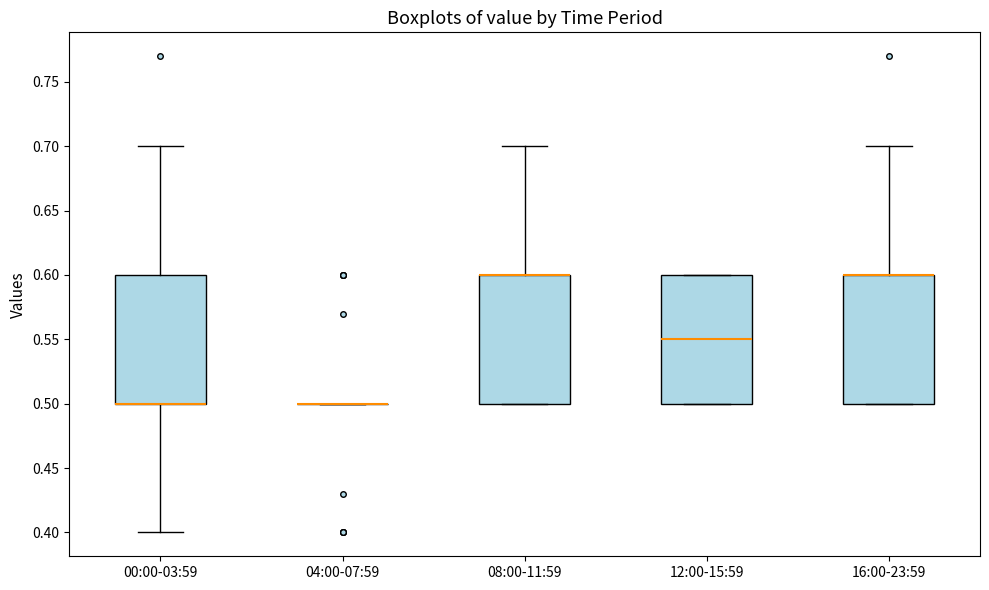

Reading left to right, transcribe this box plot: for each box, give where its median line is, the range the box spans, and where its two whiskers end, as read against the y-axis. The values are not printed on the chart, so give them approximately, as read against the axis.

00:00-03:59: median 0.50 (drawn on the box's lower edge), box 0.50 to 0.60, whiskers 0.40 to 0.70
04:00-07:59: box collapsed to a line at 0.50, whiskers 0.50 to 0.50
08:00-11:59: median 0.60 (drawn on the box's upper edge), box 0.50 to 0.60, whiskers 0.50 to 0.70
12:00-15:59: median 0.55, box 0.50 to 0.60, whiskers 0.50 to 0.60
16:00-23:59: median 0.60 (drawn on the box's upper edge), box 0.50 to 0.60, whiskers 0.50 to 0.70